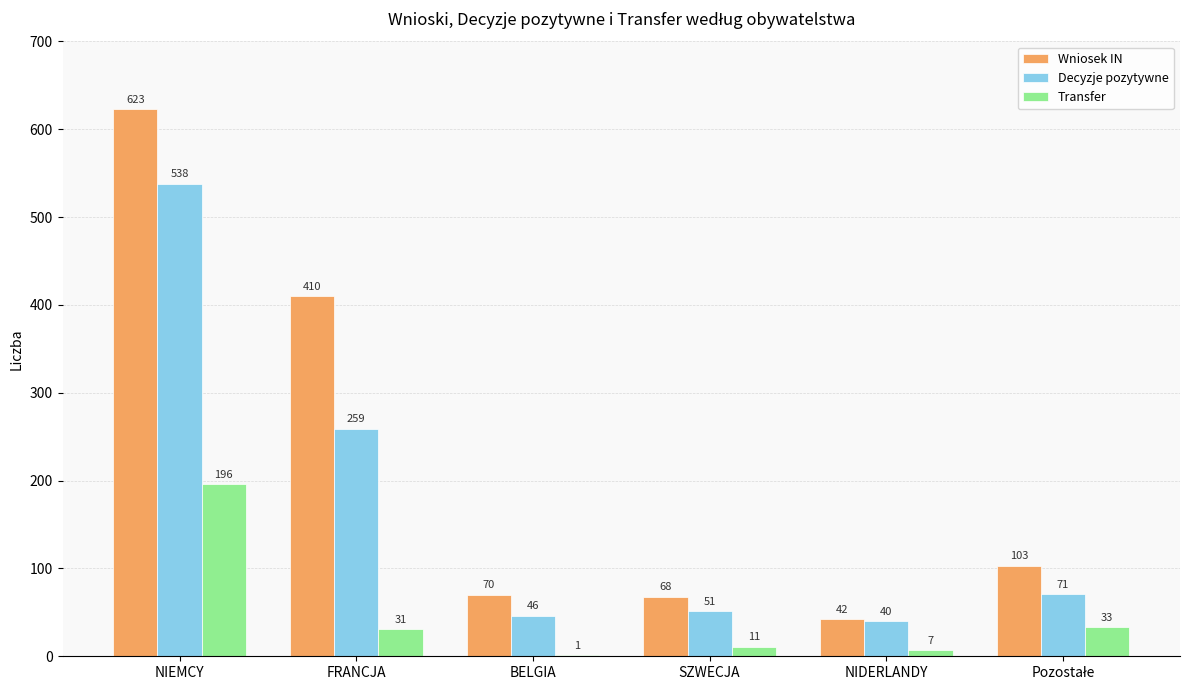

At which category is the sum across all series the highest?

NIEMCY